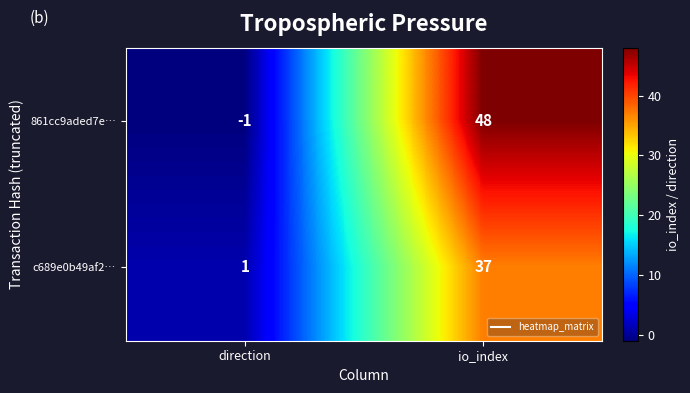

The value of 861cc9aded7e… at io_index is 48. True or false?

True